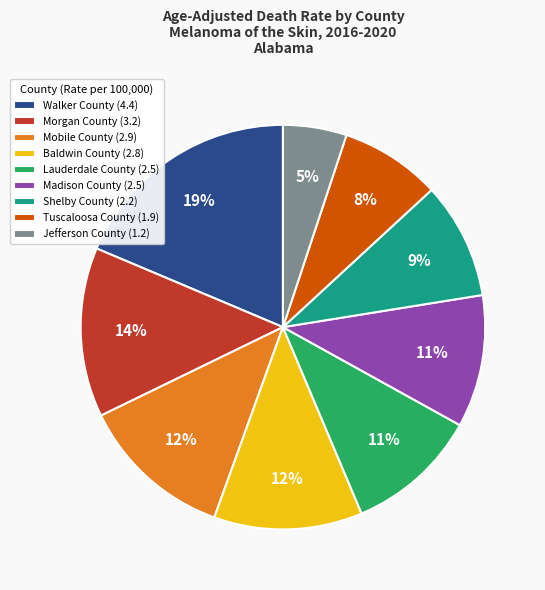

Between Baldwin County and Madison County, which is larger?

Baldwin County